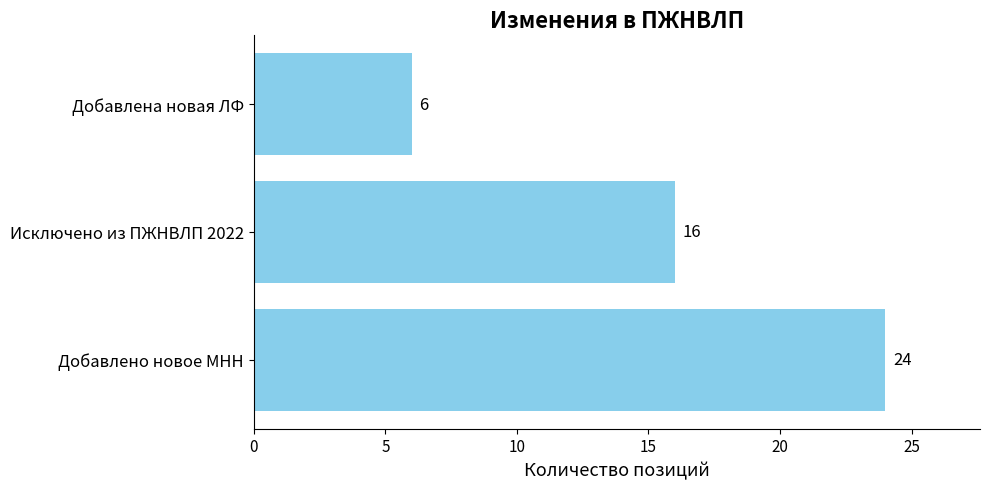

Reading top to bottom, transcribe all the data shown in this chart.

Добавлена новая ЛФ=6	Исключено из ПЖНВЛП 2022=16	Добавлено новое МНН=24